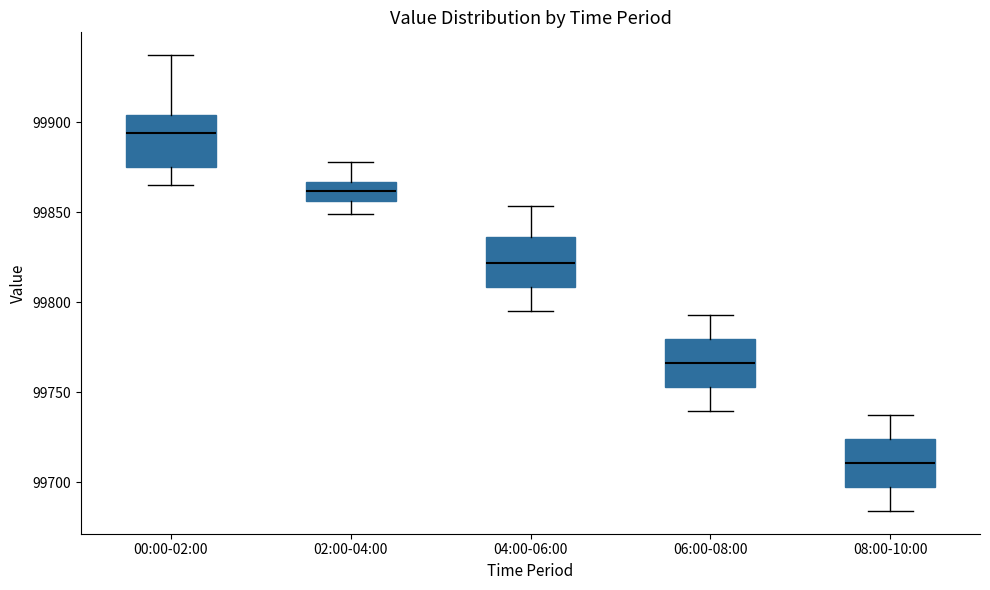

Reading left to right, read every box against the y-axis: the position of its median line, the range the box covers, and the ends of its whiskers. The values are not printed on the chart, so give them approximately, as read against the axis.

00:00-02:00: median 99895, box 99875 to 99905, whiskers 99865 to 99935
02:00-04:00: median 99860, box 99855 to 99865, whiskers 99850 to 99880
04:00-06:00: median 99820, box 99810 to 99835, whiskers 99795 to 99855
06:00-08:00: median 99765, box 99755 to 99780, whiskers 99740 to 99795
08:00-10:00: median 99710, box 99695 to 99725, whiskers 99685 to 99735